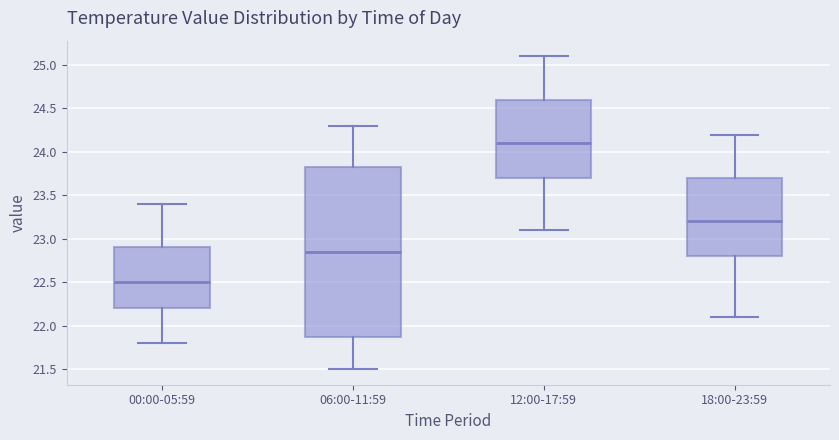

Where is the lower edge of the box for 12:00-17:59 on the y-axis? The values are not printed on the chart, so give them approximately, as read against the axis.

23.70